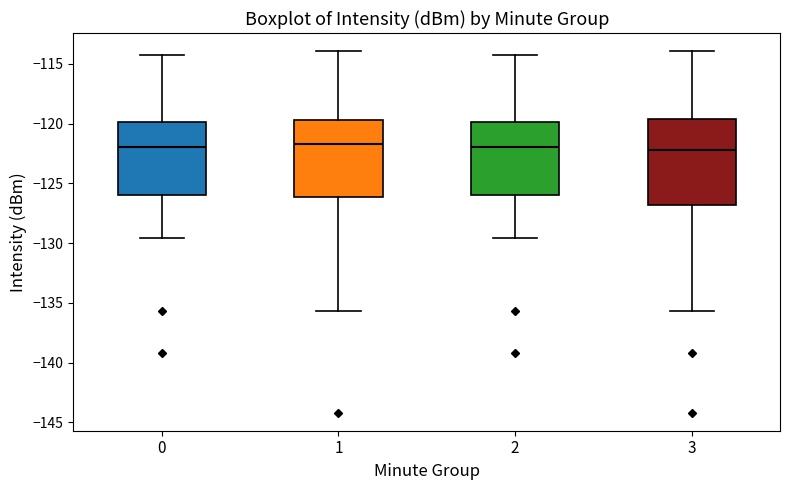

Reading left to right, read every box against the y-axis: the position of its median line, the range the box covers, and the ends of its whiskers. The values are not printed on the chart, so give them approximately, as read against the axis.

0: median -122.0, box -126.0 to -120.0, whiskers -129.5 to -114.5
1: median -121.5, box -126.0 to -119.5, whiskers -135.5 to -114.0
2: median -122.0, box -126.0 to -120.0, whiskers -129.5 to -114.5
3: median -122.0, box -127.0 to -119.5, whiskers -135.5 to -114.0